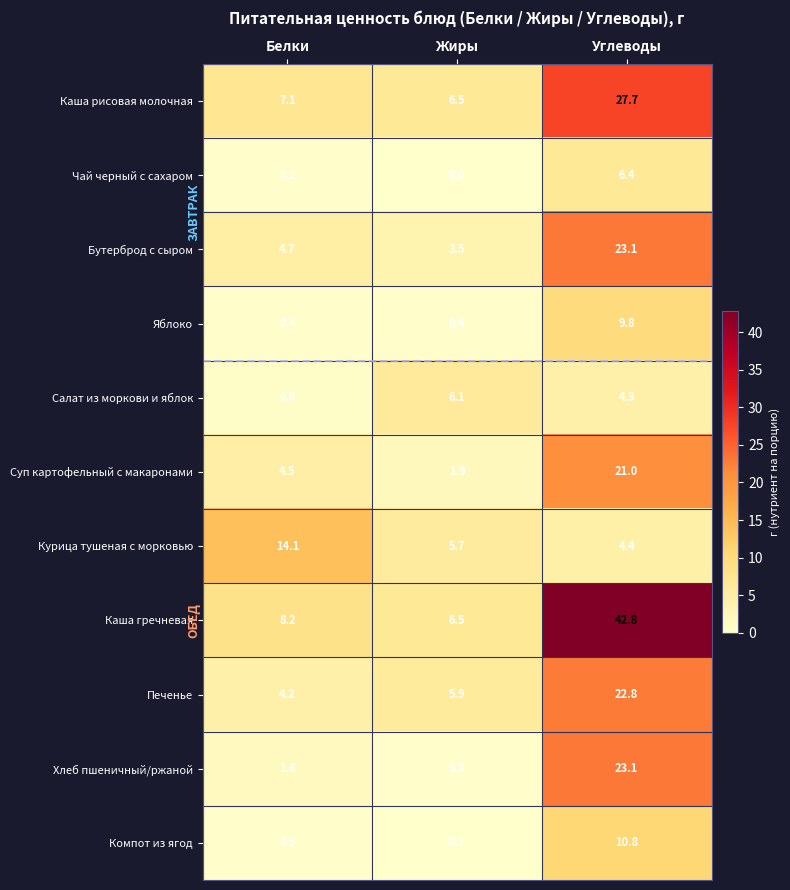

What is the greatest value displayed?

42.8